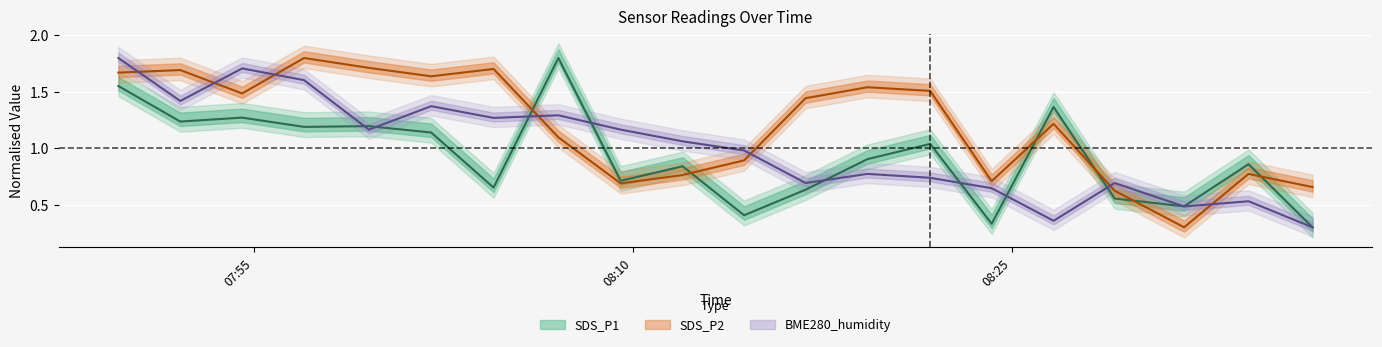

At which category does the chart reach its minimum across all series?

2022/03/03 08:36:54